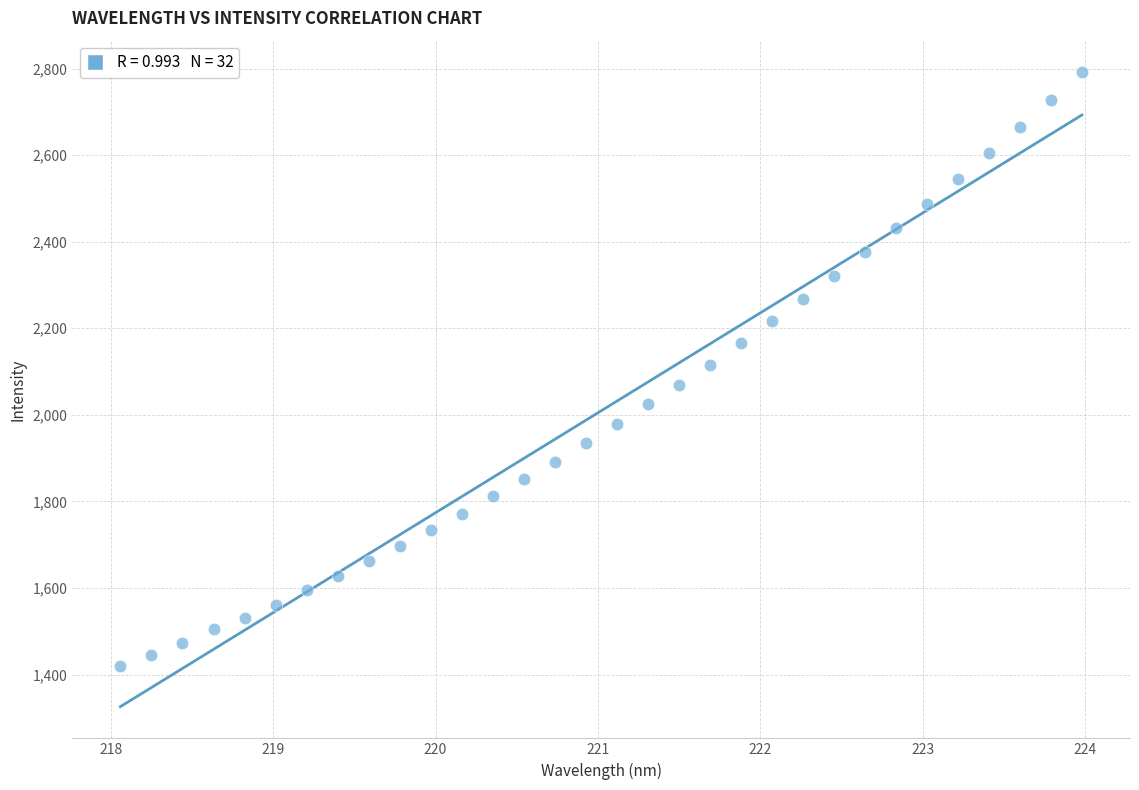

What is the range of Y values (max minus min)?

1371.9